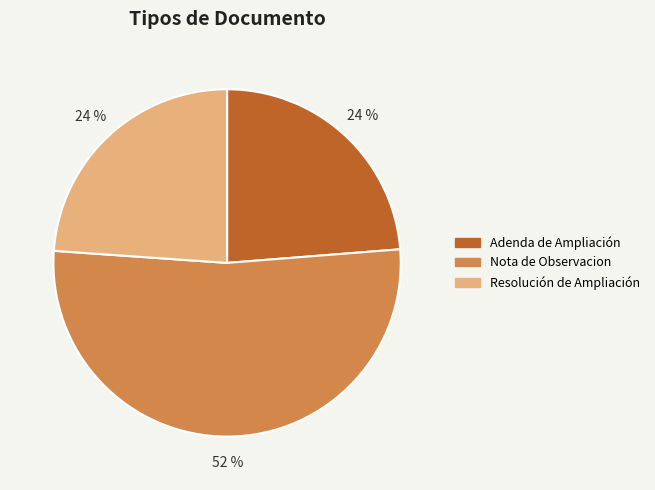

Combined, do Nota de Observacion and Adenda de Ampliación account for over 50%?

Yes